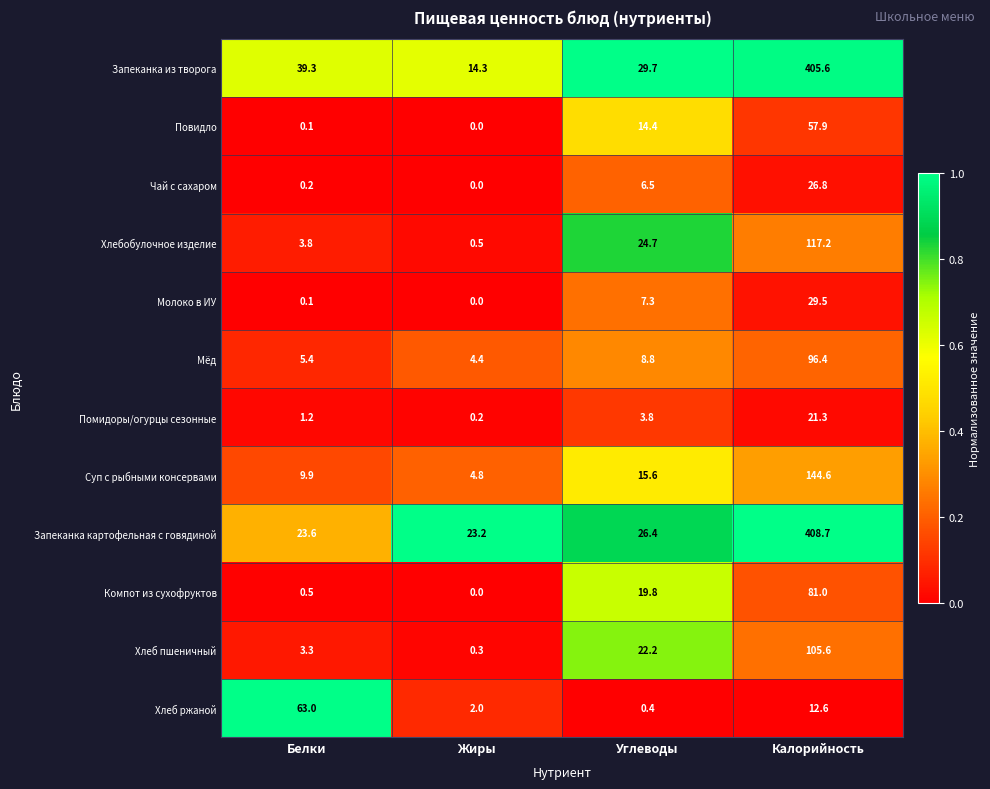

The value of Запеканка из творога at Жиры is 14.3. True or false?

True